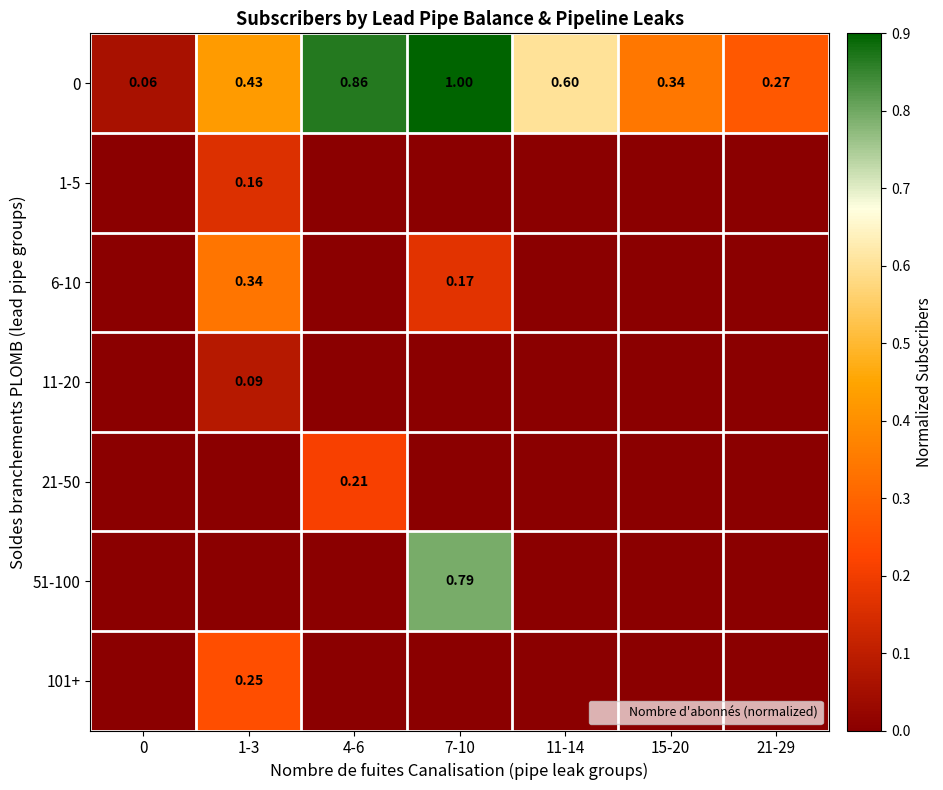

The value of 21-50 at 11-14 is 0.0. True or false?

True